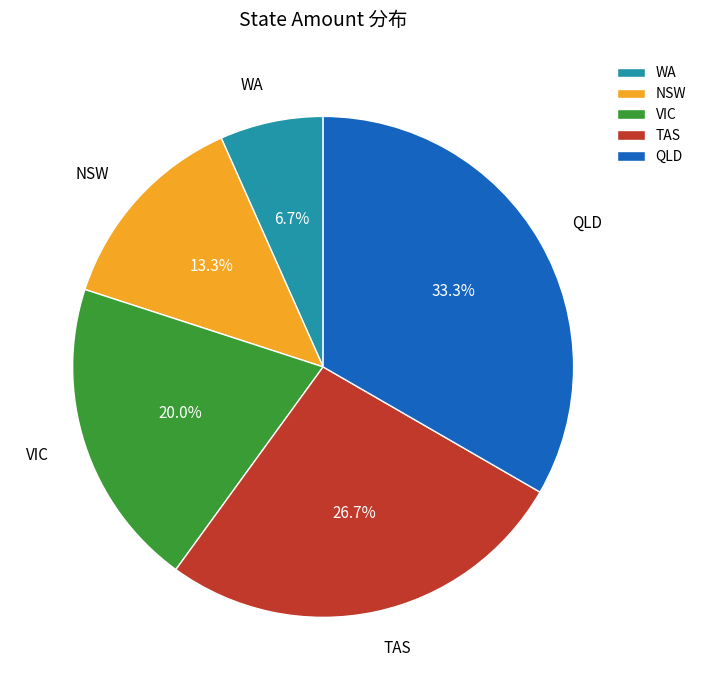

Which has a higher value, VIC or WA?

VIC